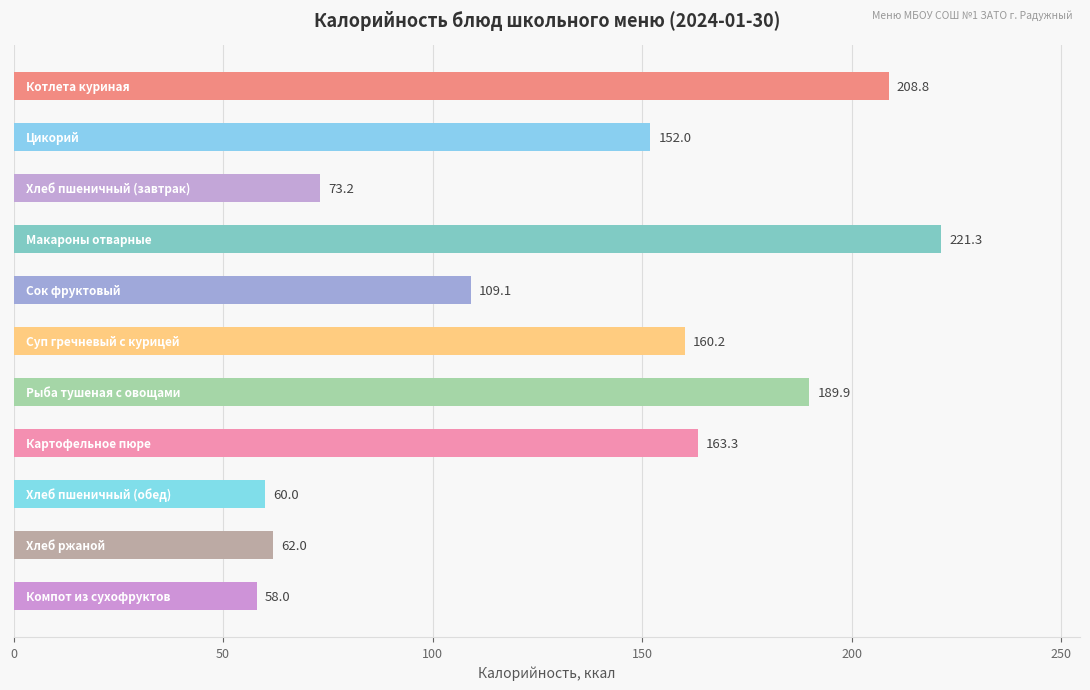

What is the smallest value displayed?

58.0